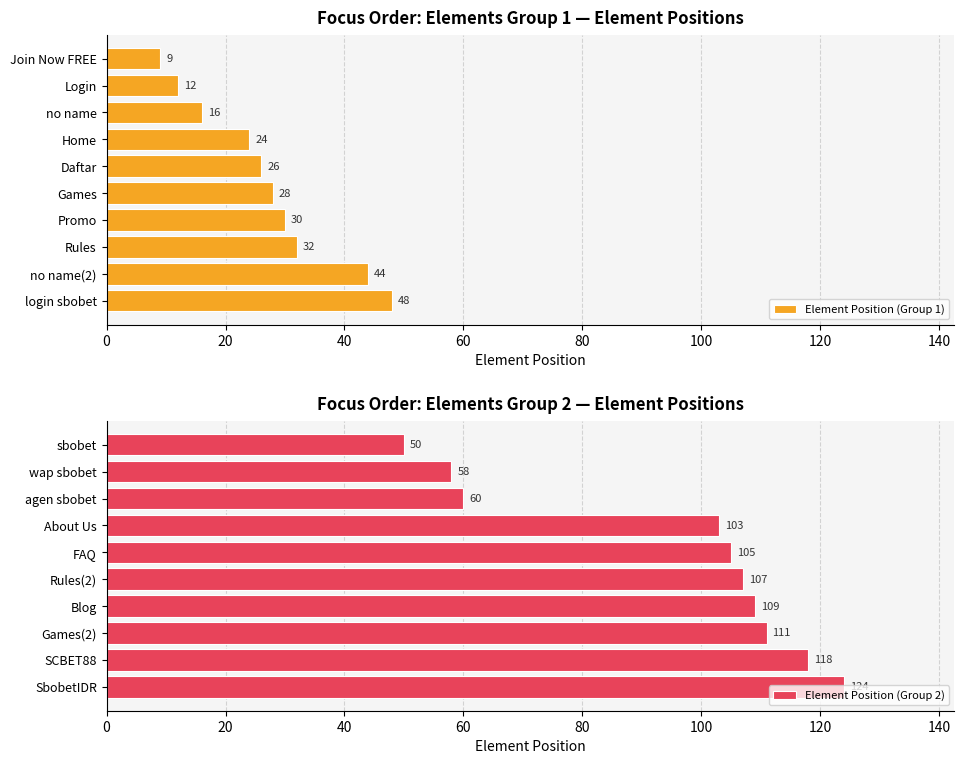

Which category has the lowest value in the Element Position (Group 1) series?

Join Now FREE